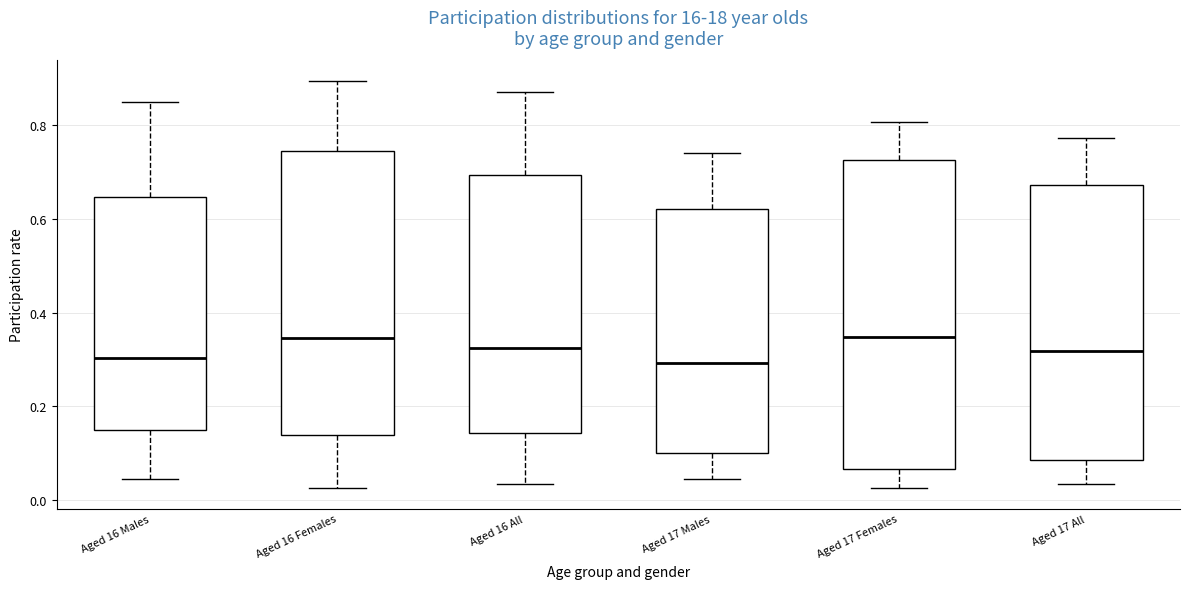

Comparing the boxes themselves (not the whiskers), which one is the tallest?

Aged 17 Females